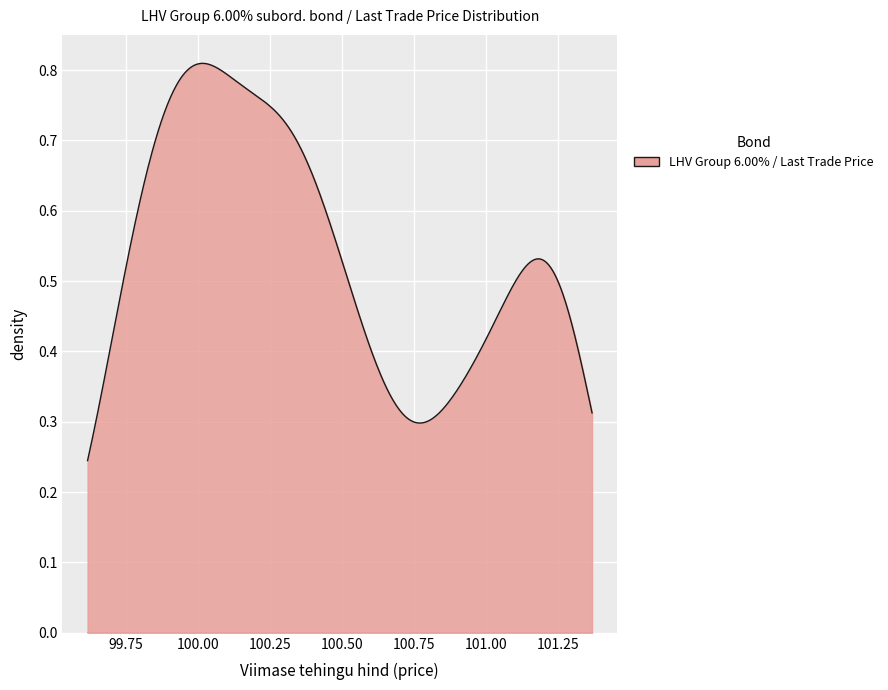

Does the chart have visible grid lines?

Yes